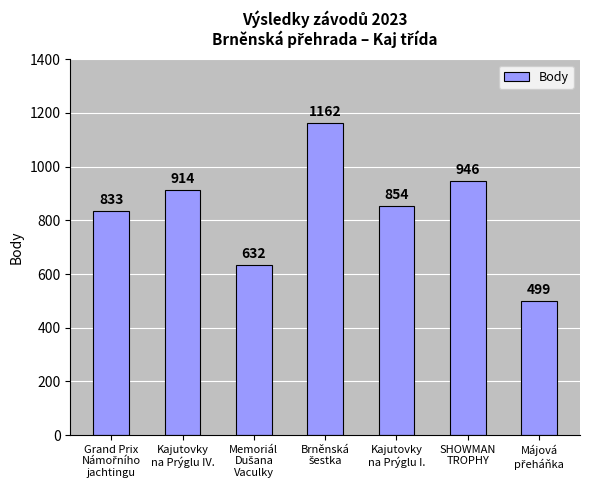

What is the difference between the maximum and minimum values?

663